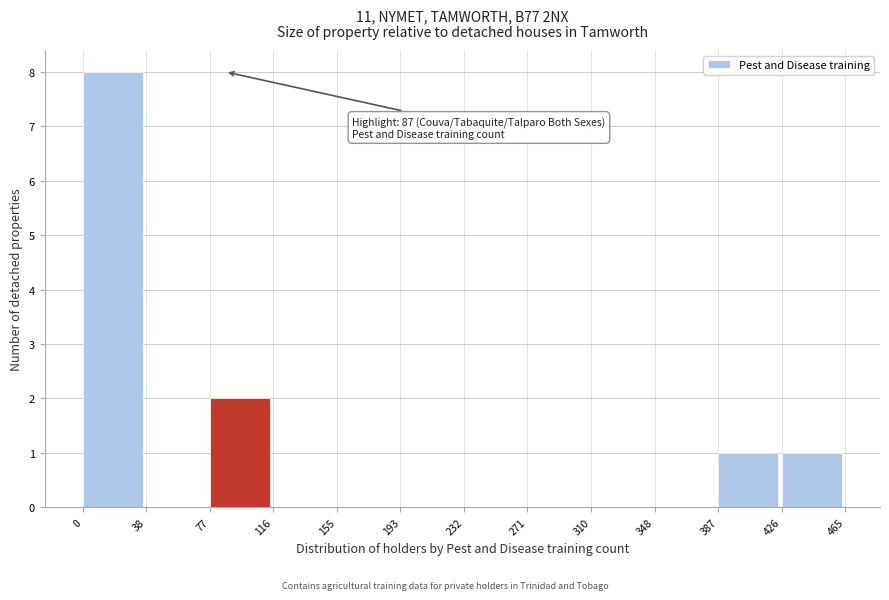

Which range on the x-axis has the tallest bar?

0 to 38